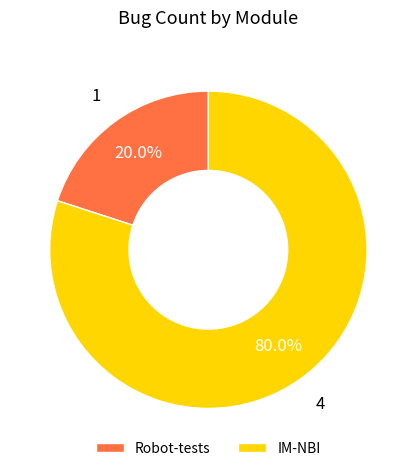

What is the total percentage of IM-NBI and Robot-tests?

100.0%